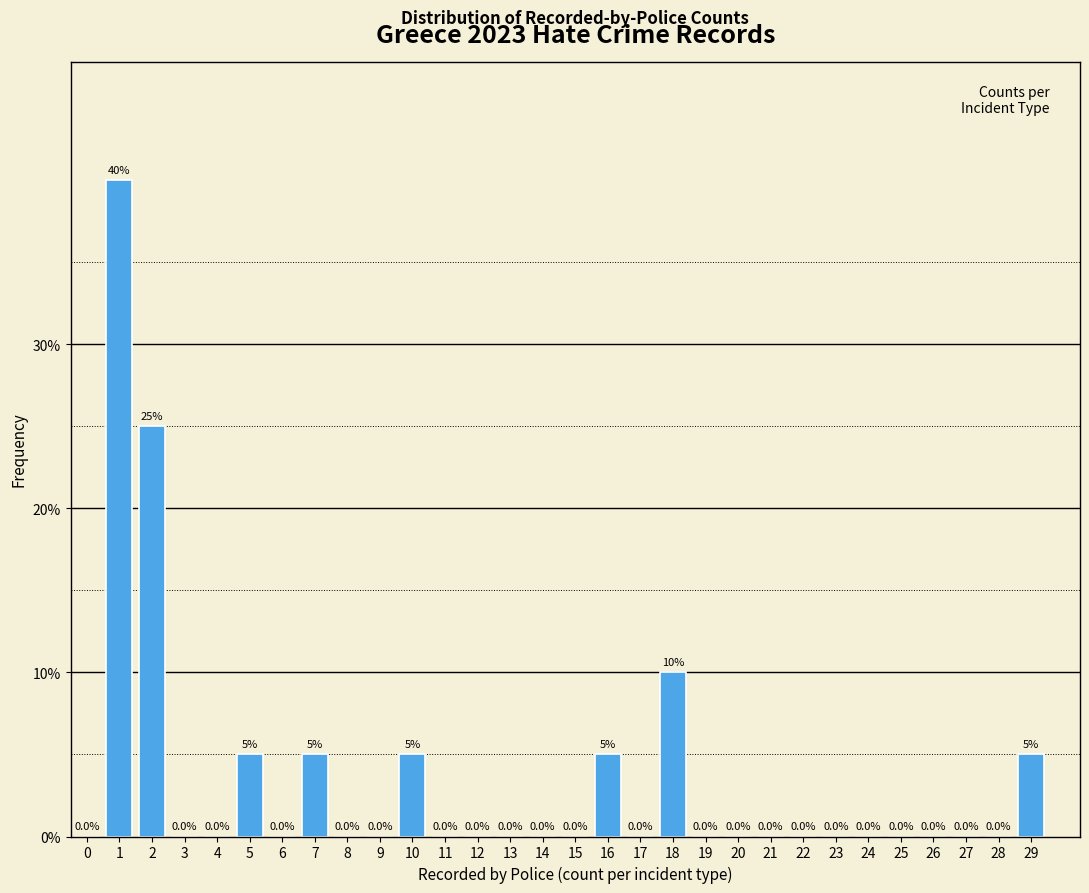

Reading left to right, what are all the values shown in this chart?

0=0	1=40	2=25	3=0	4=0	5=5	6=0	7=5	8=0	9=0	10=5	11=0	12=0	13=0	14=0	15=0	16=5	17=0	18=10	19=0	20=0	21=0	22=0	23=0	24=0	25=0	26=0	27=0	28=0	29=5